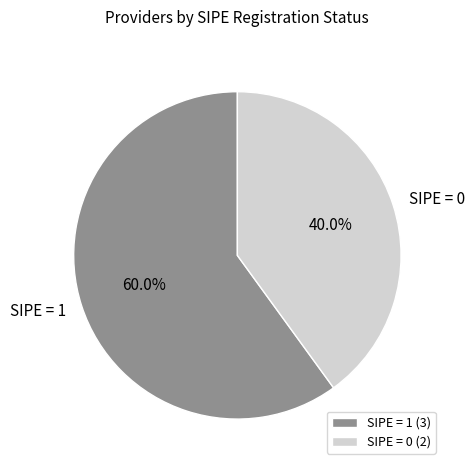

Is the sum of SIPE = 1 and SIPE = 0 greater than half?

Yes